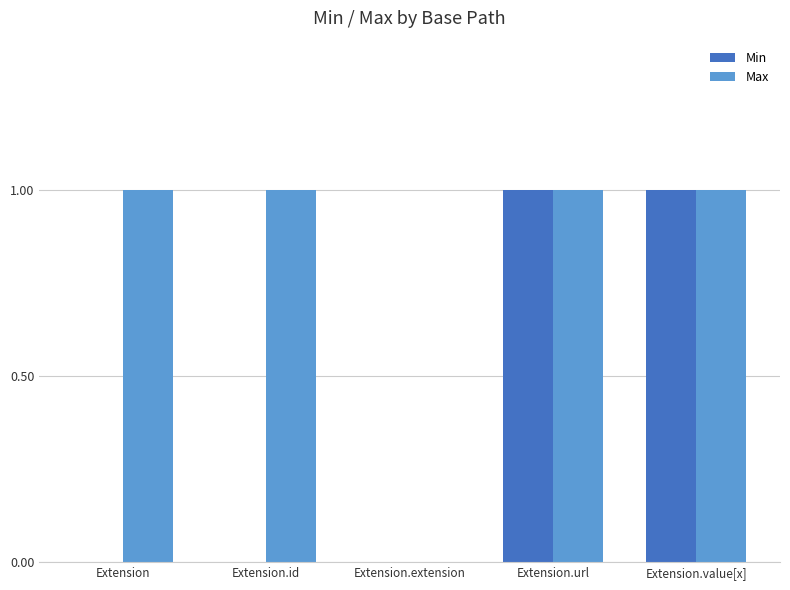

What is the highest value of the Max series?

1